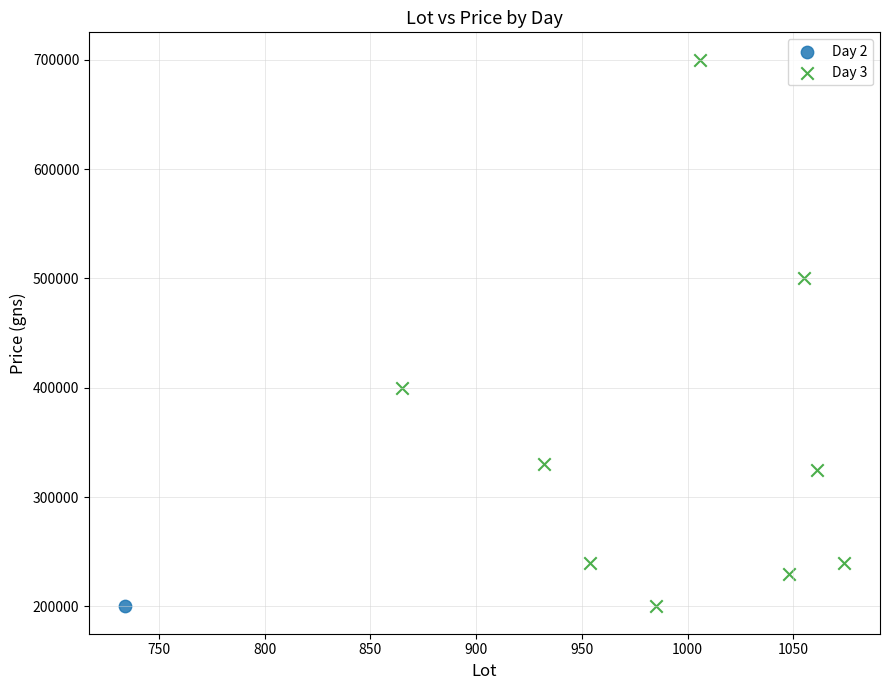

What are all the series names shown in the legend?

Day 2, Day 3